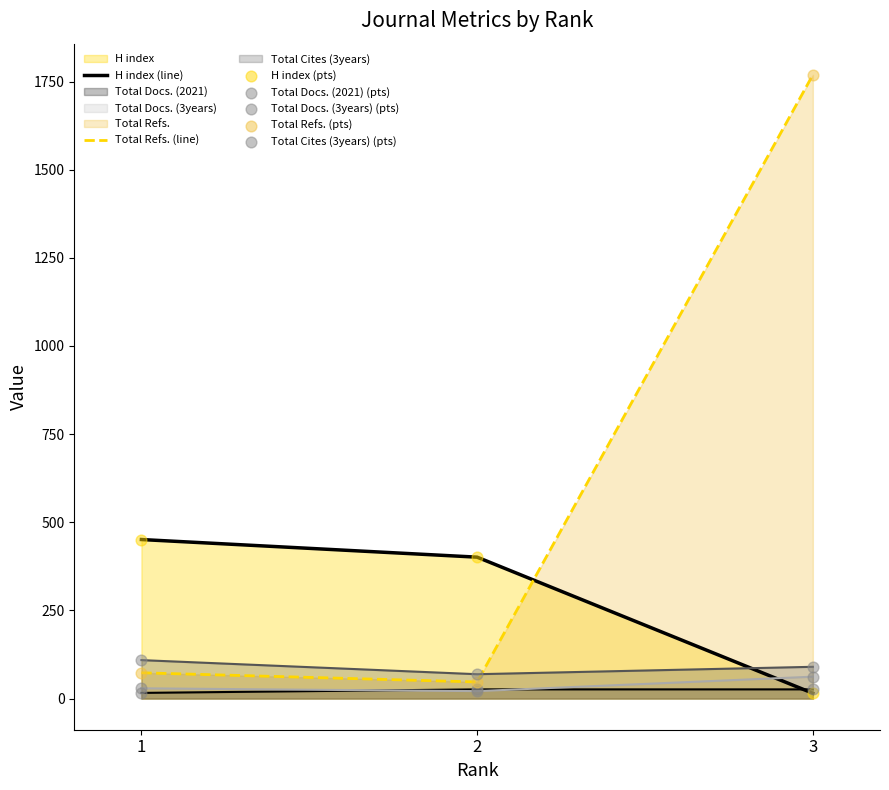

Which series reaches the maximum Y coordinate?

Total Refs.